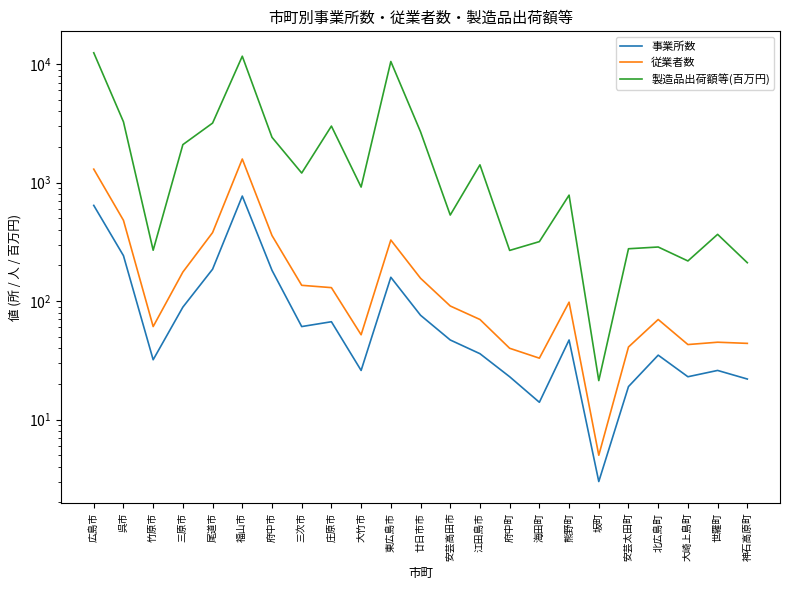

What are all the series names shown in the legend?

事業所数, 従業者数, 製造品出荷額等(百万円)